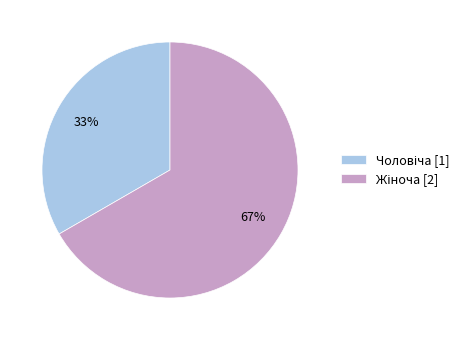

Is there any slice that represents more than half of the pie?

Yes